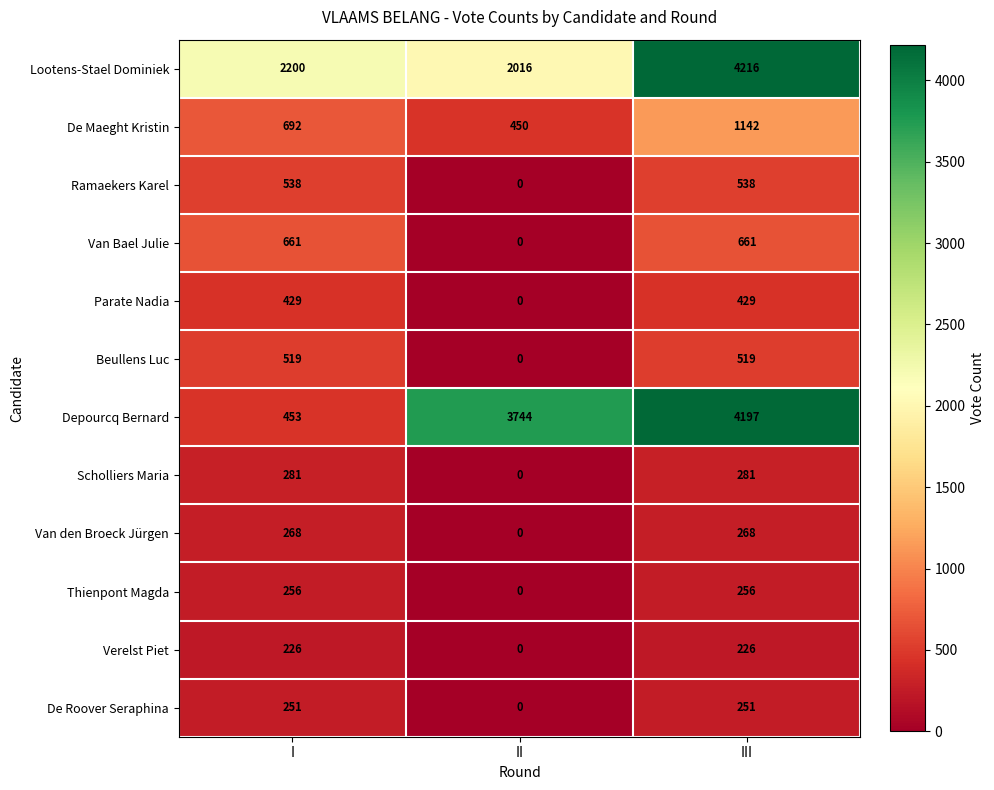

How many Depourcq Bernard values are between 453 and 4197?

3